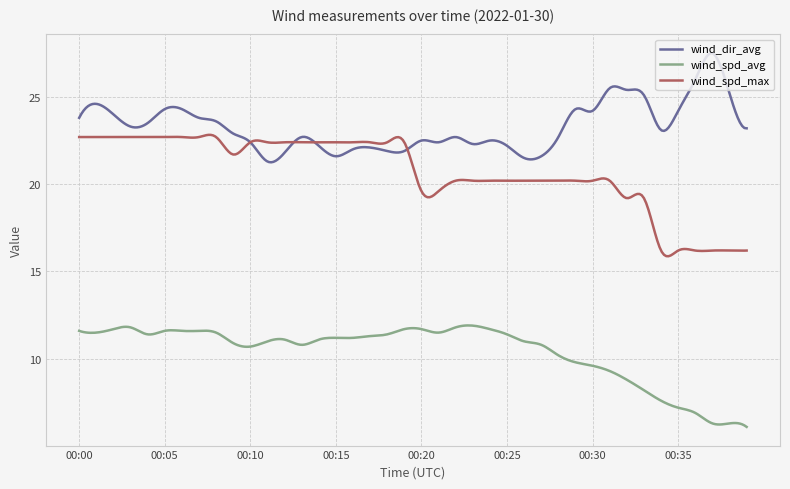

True or false: wind_spd_avg and wind_dir_avg cross at least once.

False